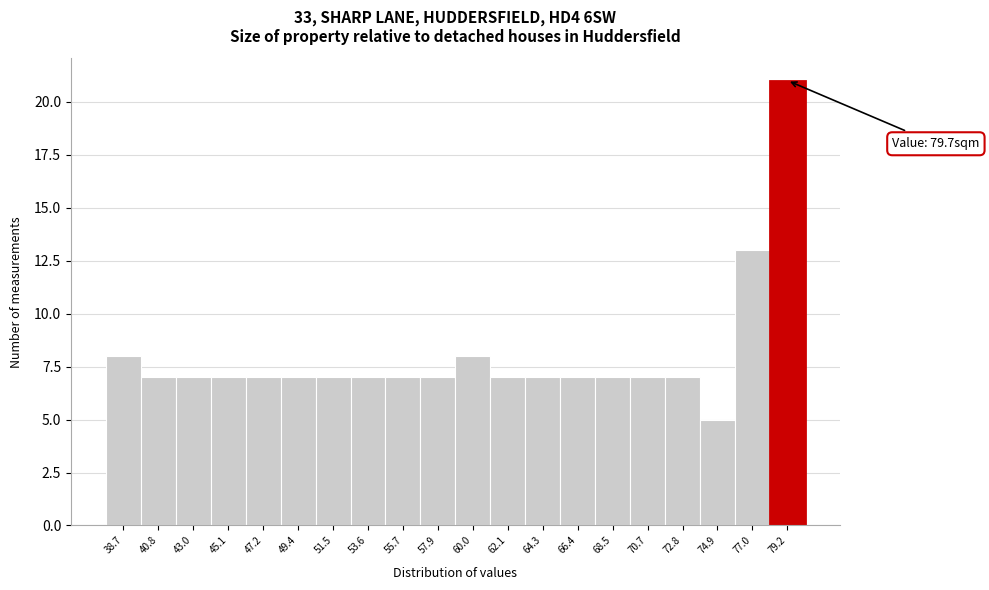

Reading left to right, list all the values displayed in this chart.

8	7	7	7	7	7	7	7	7	7	8	7	7	7	7	7	7	5	13	21